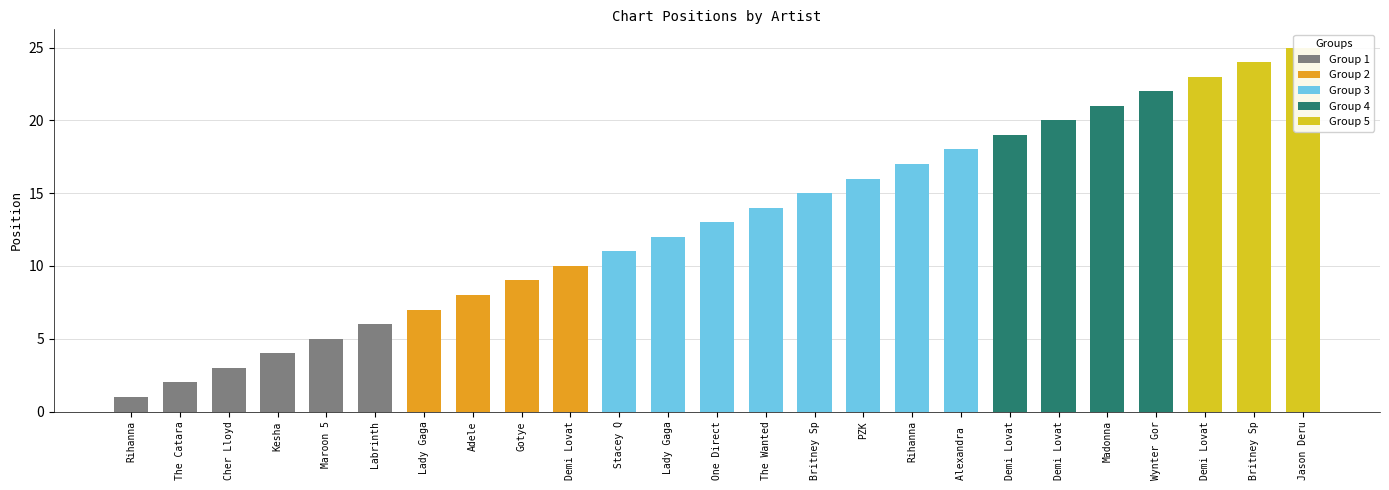

Reading left to right, transcribe all the data shown in this chart.

Rihanna=1	The Cataracs=2	Cher Lloyd=3	Kesha=4	Maroon 5=5	Labrinth=6	Lady Gaga=7	Adele=8	Gotye=9	Demi Lovato=10	Stacey Q=11	Lady Gaga=12	One Direction=13	The Wanted=14	Britney Spears=15	PZK=16	Rihanna=17	Alexandra Stan=18	Demi Lovato=19	Demi Lovato=20	Madonna=21	Wynter Gordon=22	Demi Lovato=23	Britney Spears=24	Jason Derulo=25